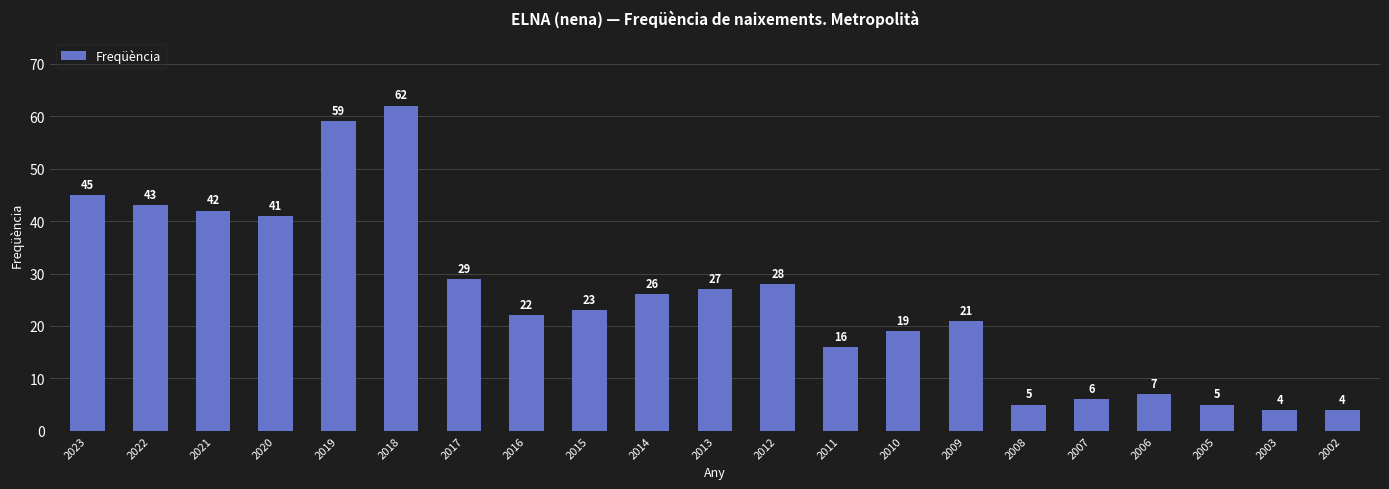

Reading left to right, list all the values displayed in this chart.

2023=45	2022=43	2021=42	2020=41	2019=59	2018=62	2017=29	2016=22	2015=23	2014=26	2013=27	2012=28	2011=16	2010=19	2009=21	2008=5	2007=6	2006=7	2005=5	2003=4	2002=4